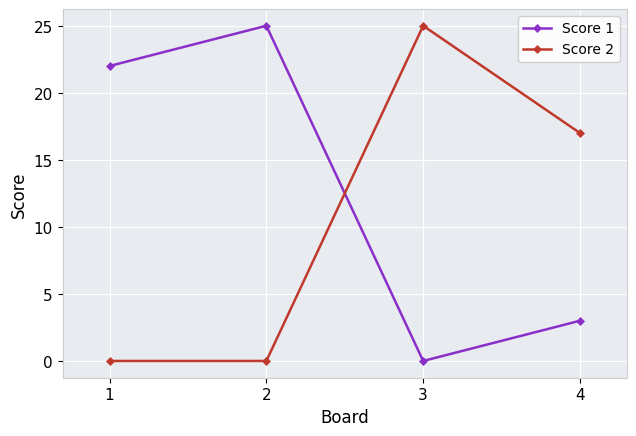

Count the Score 2 values in the range 0 to 25.

4